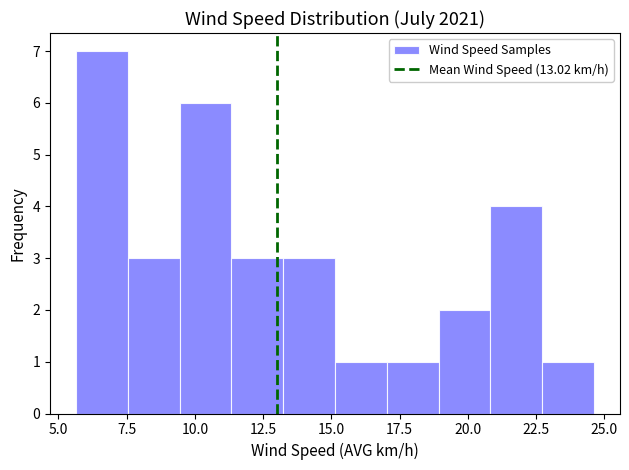

Read against the x-axis, roughly where is the centre of the tallest bar?

6.5